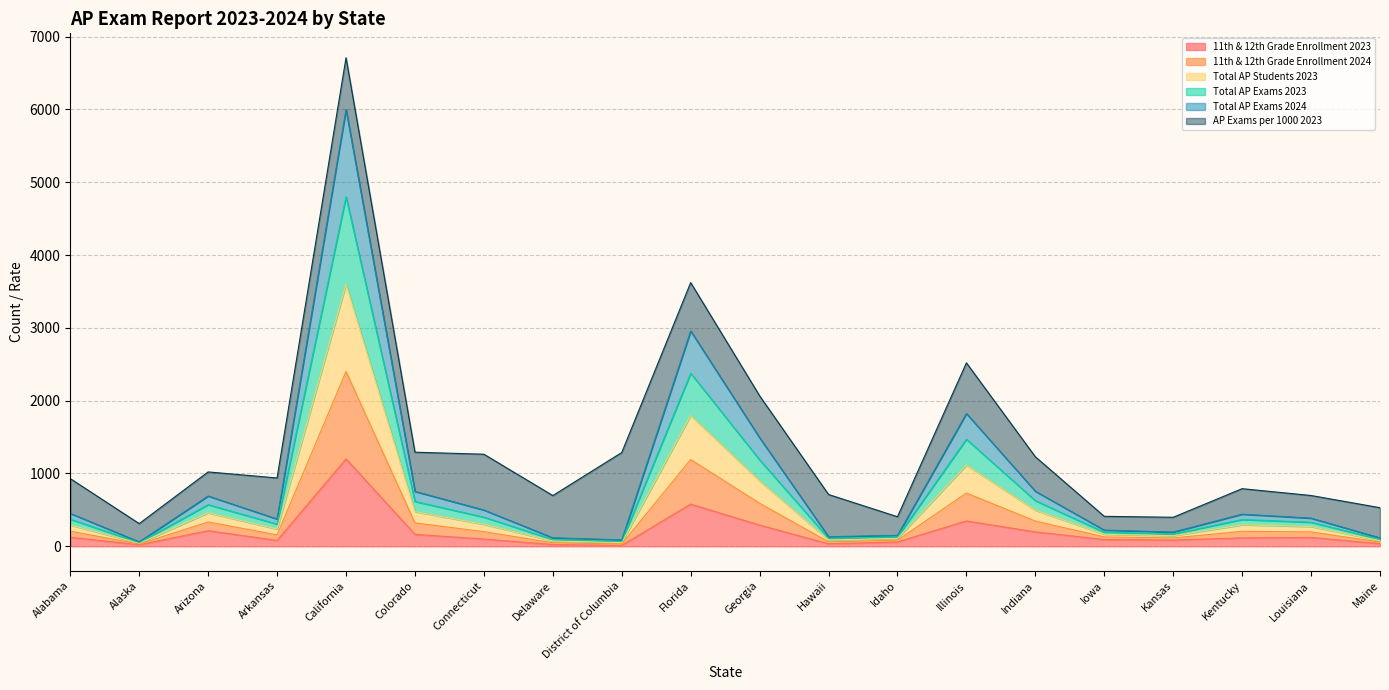

What is the maximum value for 11th & 12th Grade Enrollment 2023?

1200.0